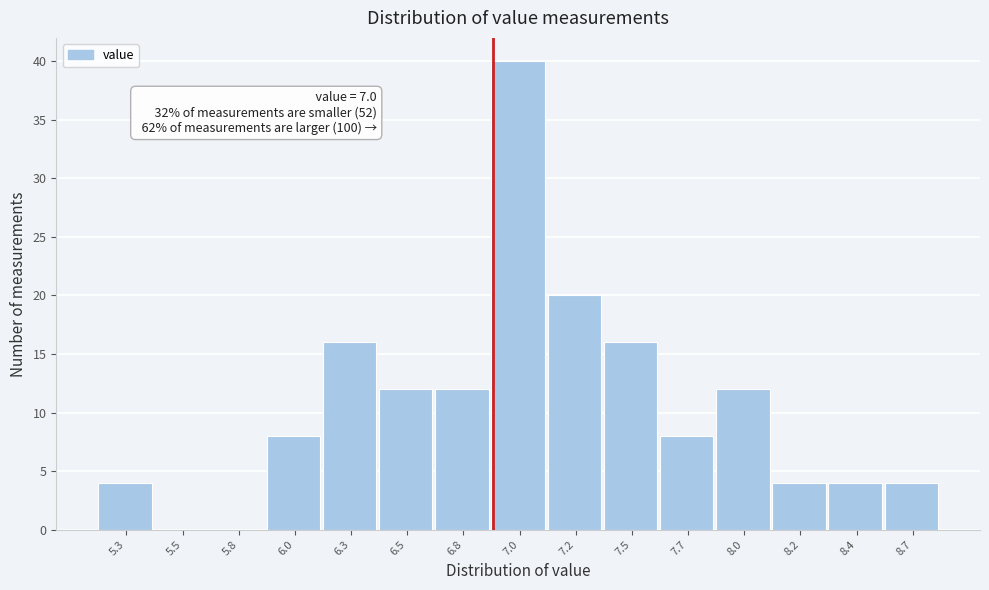

Reading left to right, list all the values displayed in this chart.

5.3=4	5.5=0	5.8=0	6.0=8	6.3=16	6.5=12	6.8=12	7.0=40	7.2=20	7.5=16	7.7=8	8.0=12	8.2=4	8.4=4	8.7=4